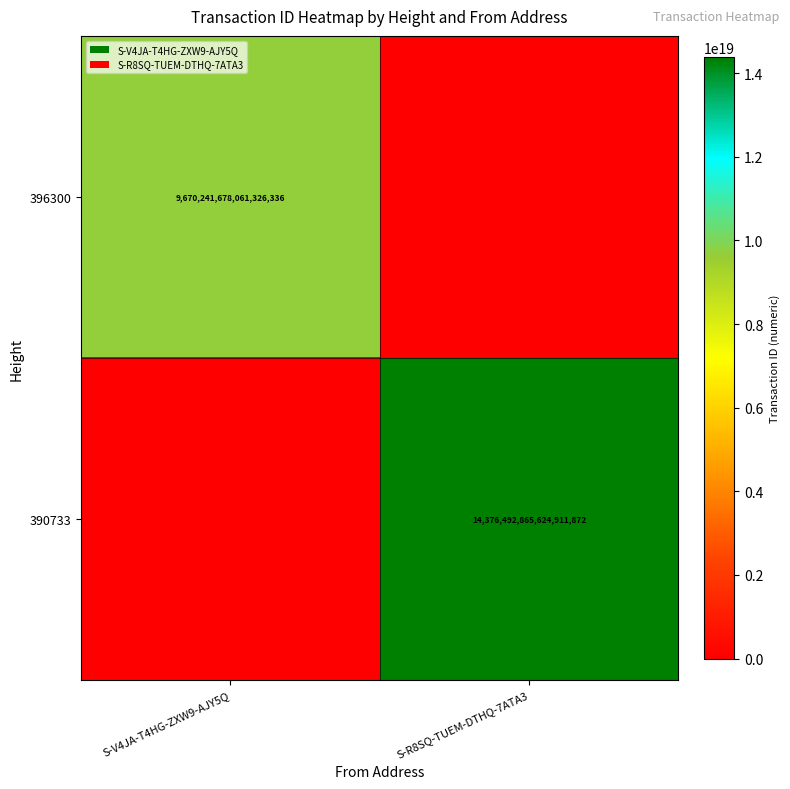

True or false: 390733 has a value of 8858063283978621952 at S-R8SQ-TUEM-DTHQ-7ATA3.

False